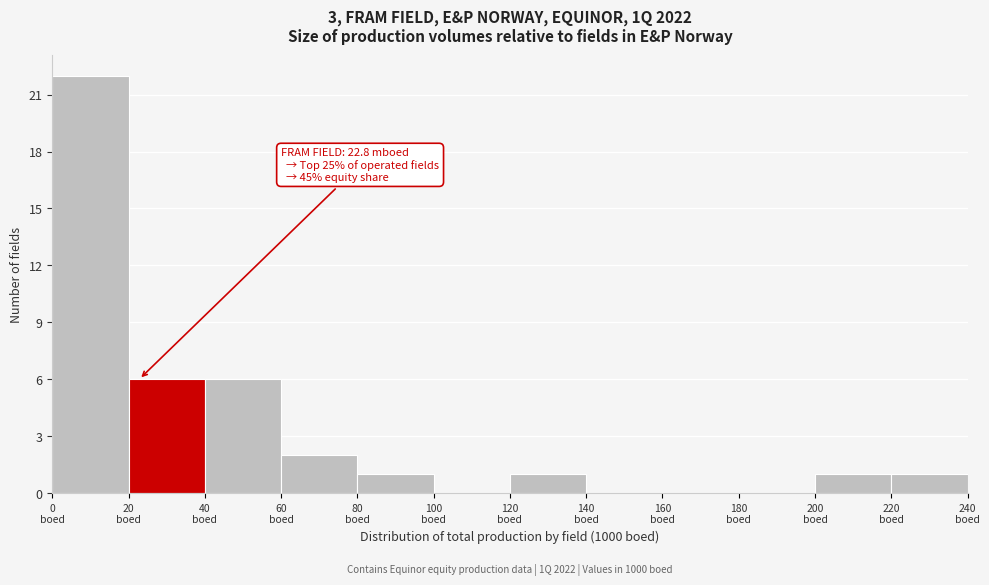

Over which range of the x-axis is the bar tallest?

0 to 20